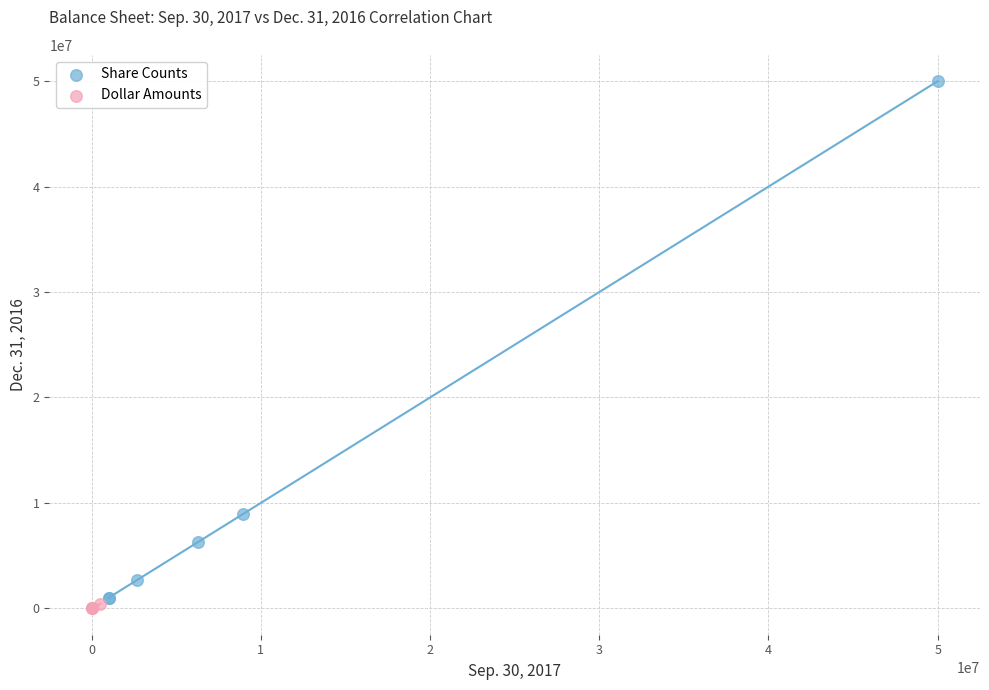

Which series has the widest spread of Y values?

Share Counts